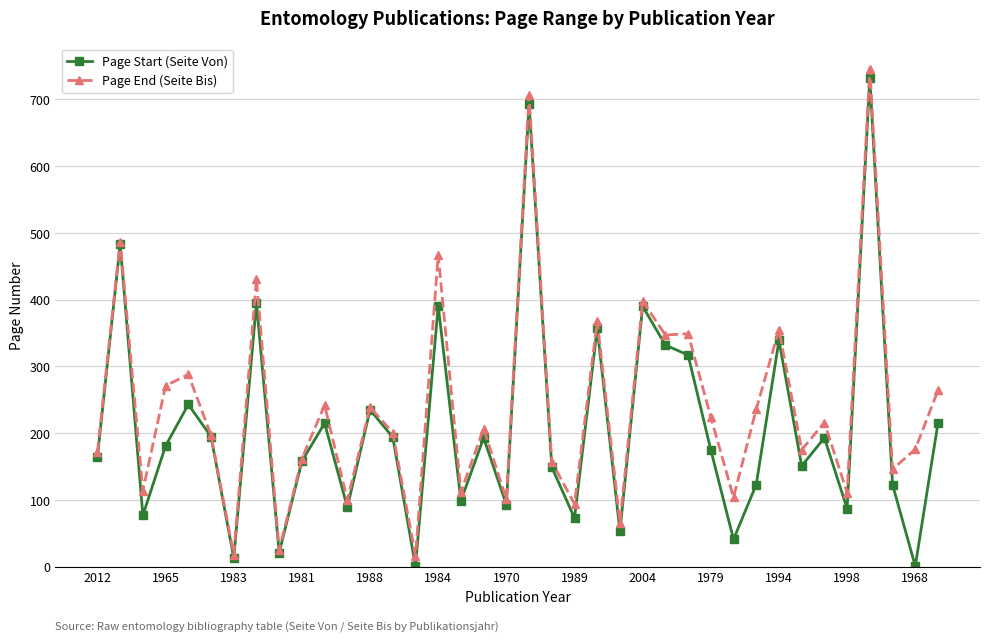

What is the value of the Page End (Seite Bis) point at the 33rd from the left?

216